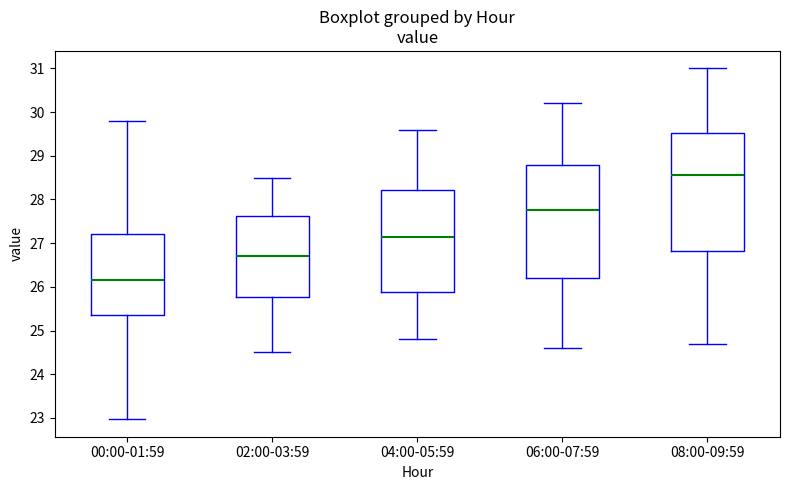

Where does the lower whisker of the box for 04:00-05:59 end on the y-axis? The values are not printed on the chart, so give them approximately, as read against the axis.

24.8